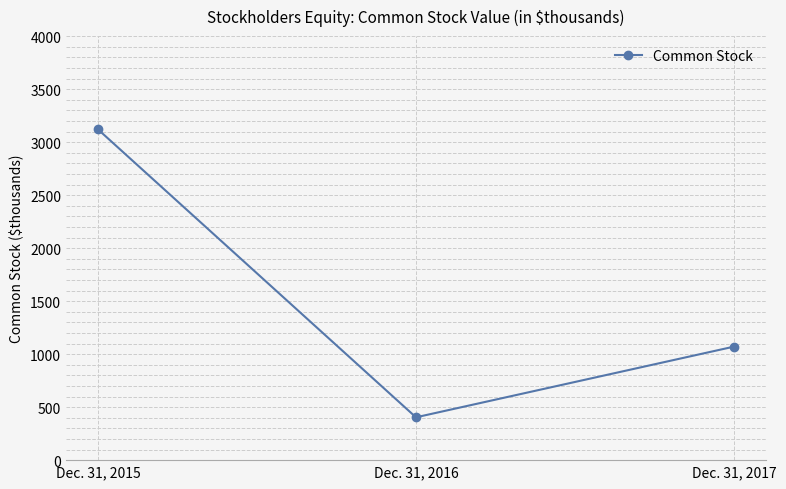

List the labels in order of value, smallest first.

Dec. 31, 2016, Dec. 31, 2017, Dec. 31, 2015